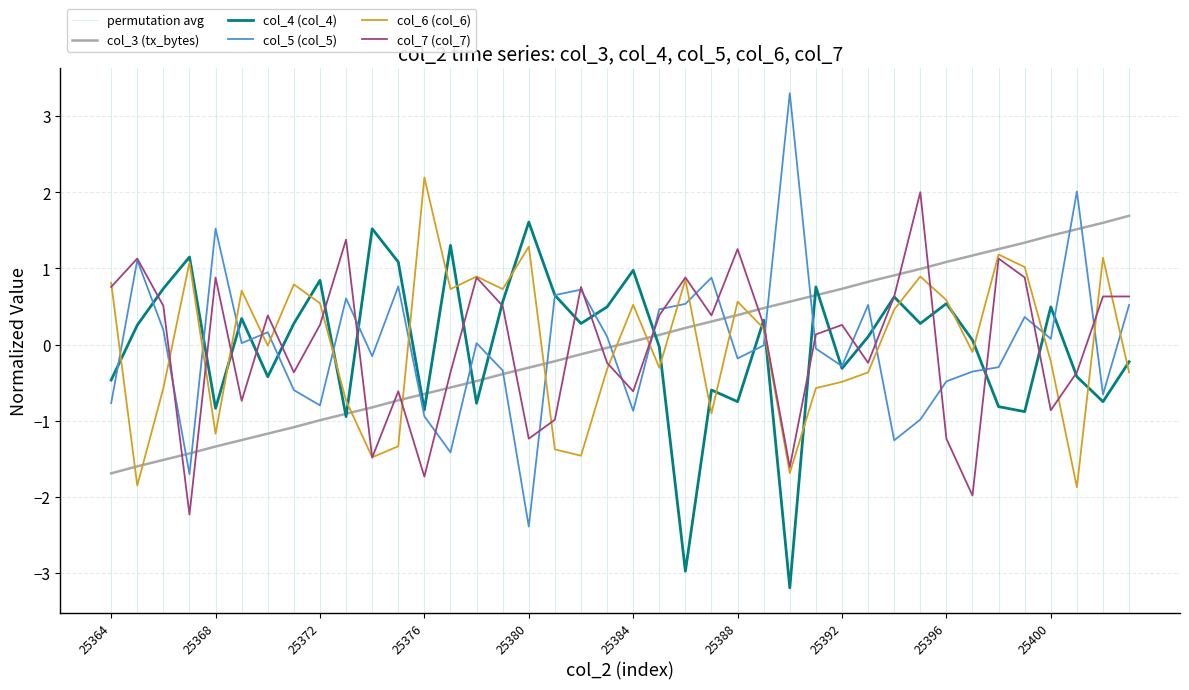

At which category does col_4 (col_4) reach its first local peak?

25367